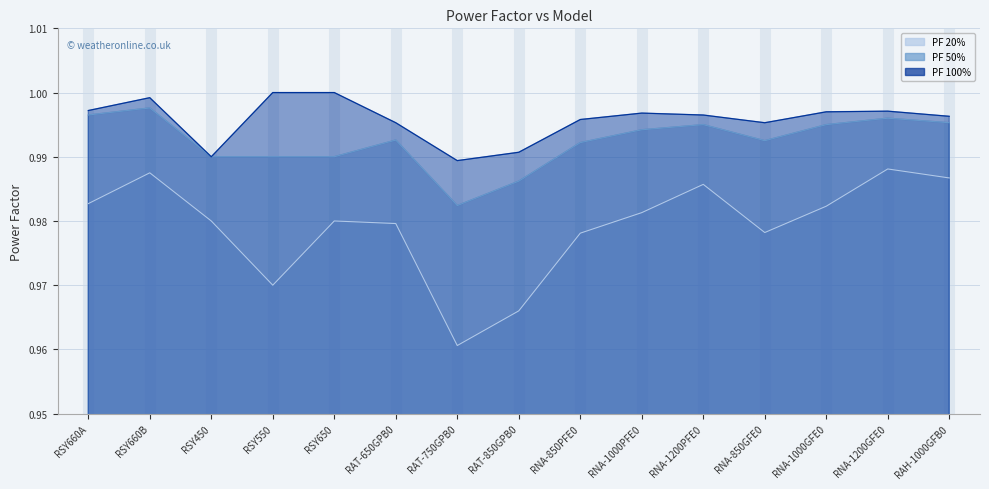

Which series has the largest total across all categories?

PF 100%